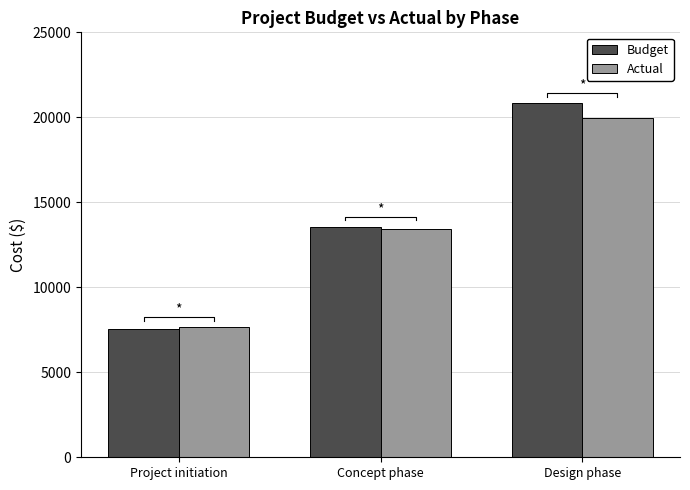

What are all the series names shown in the legend?

Budget, Actual